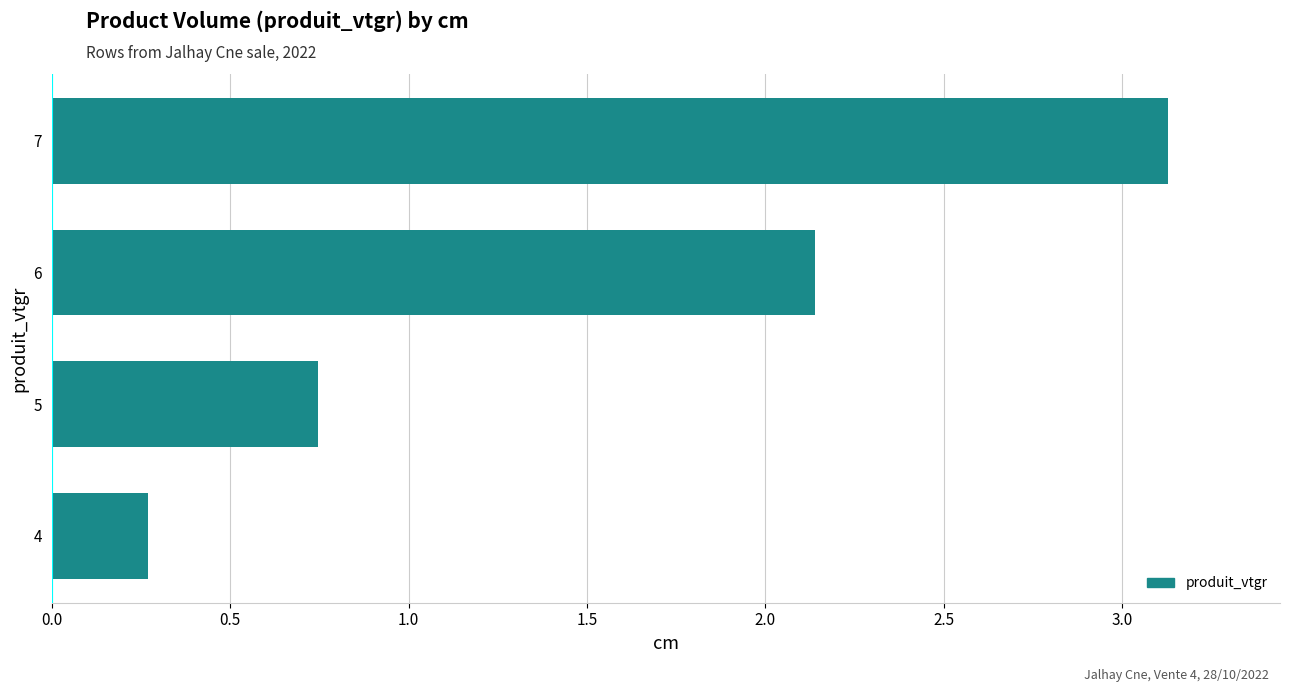

Are the bars horizontal?

Yes